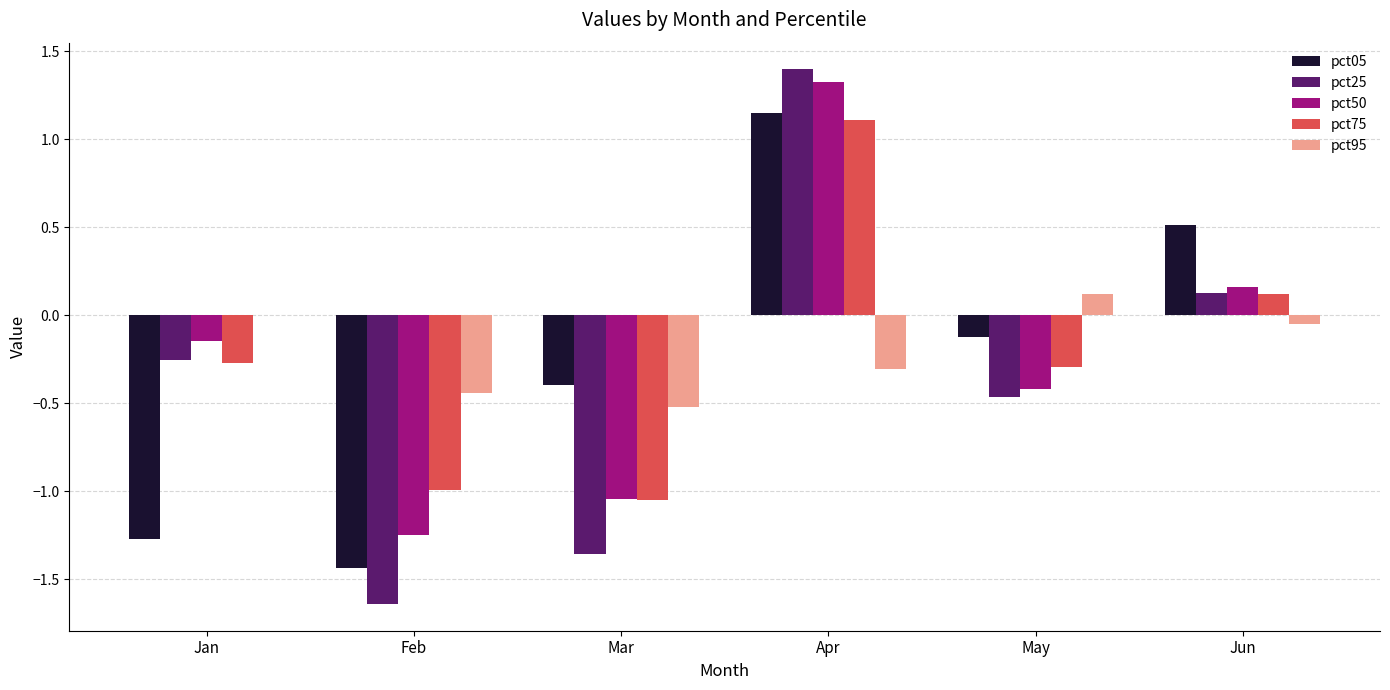

Which category has the highest value across all series?

Apr